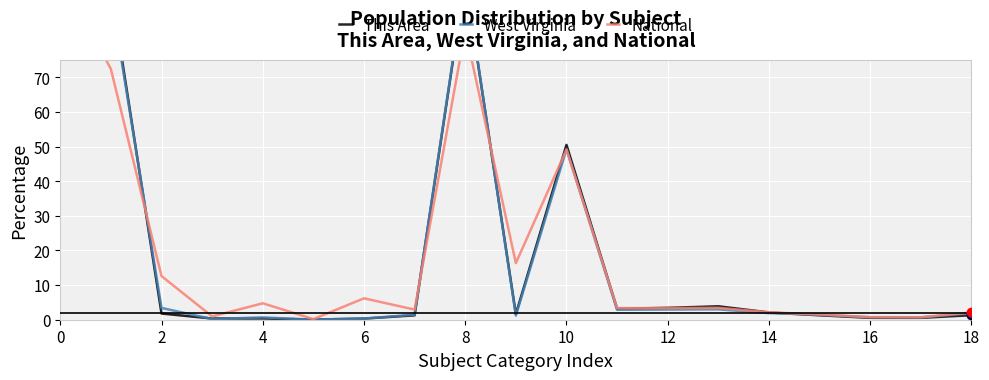

How many lines are shown in the chart?

3